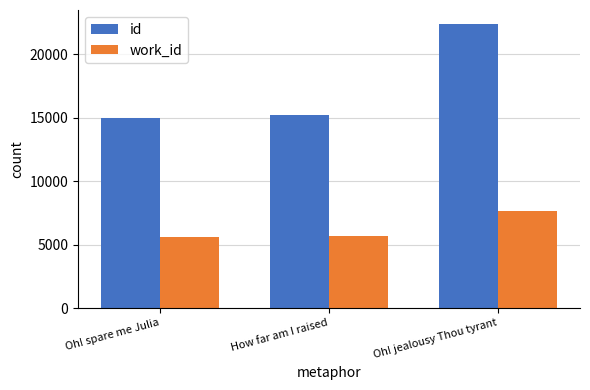

Is it true that id equals 15251 at How far am I raised?

True